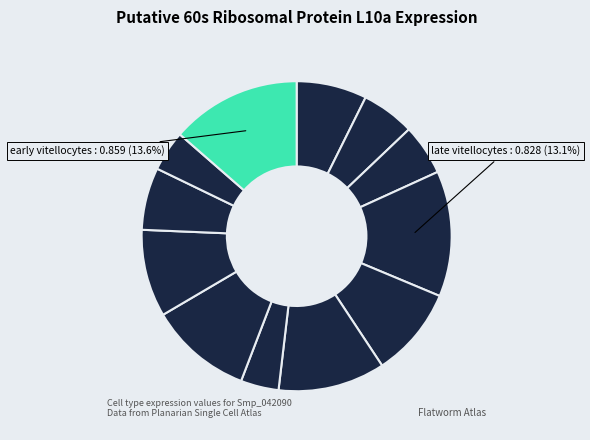

How many segments does this pie chart have?

12